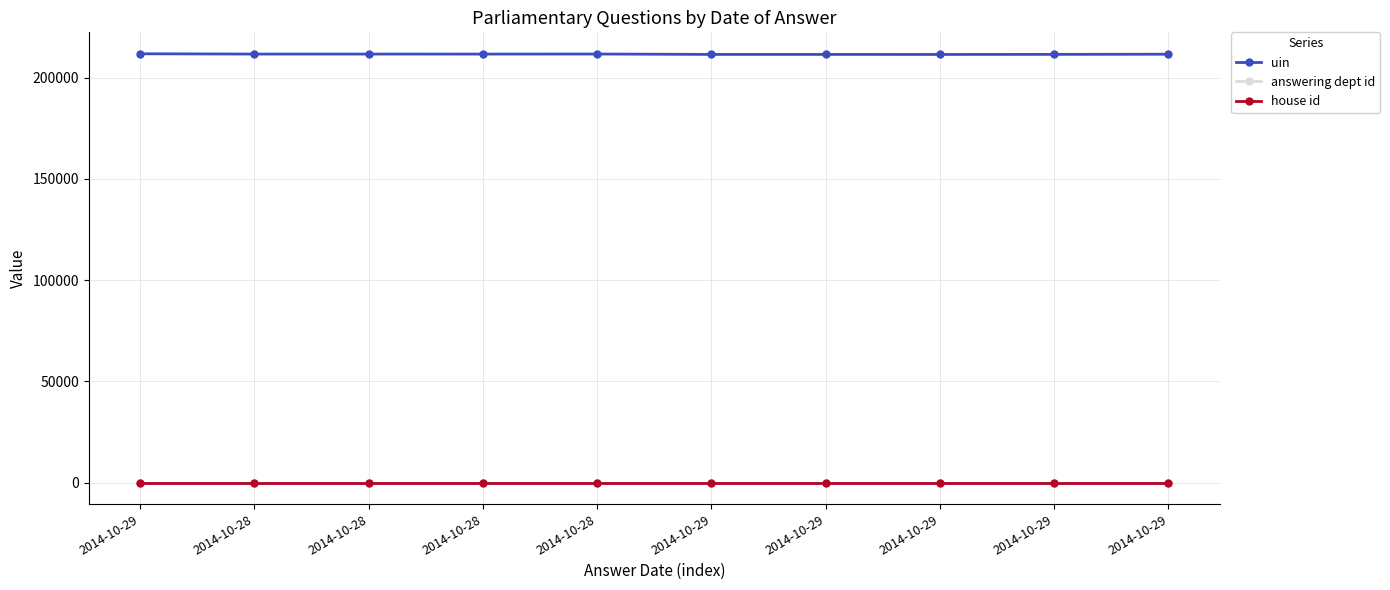

Where is answering dept id nearest to the value 17?

2014-10-29